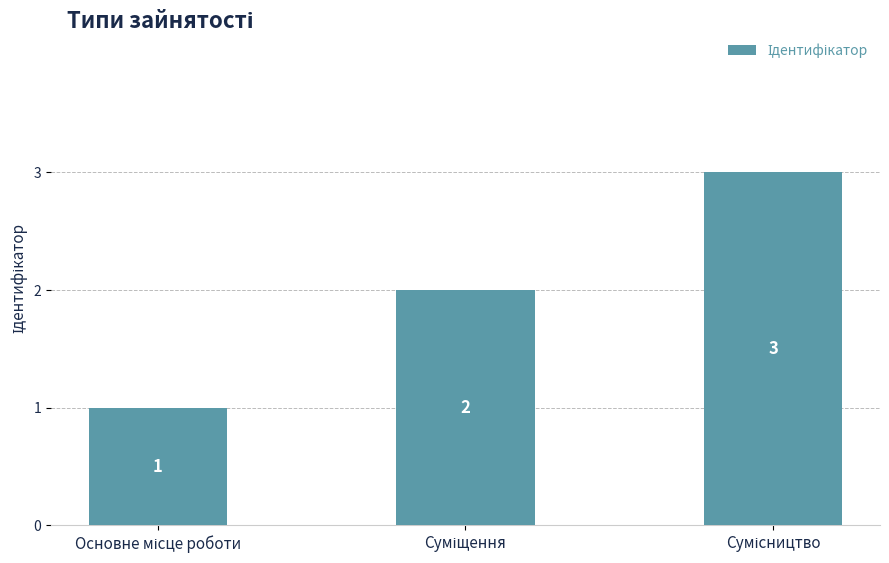

What is the maximum value shown in the chart?

3